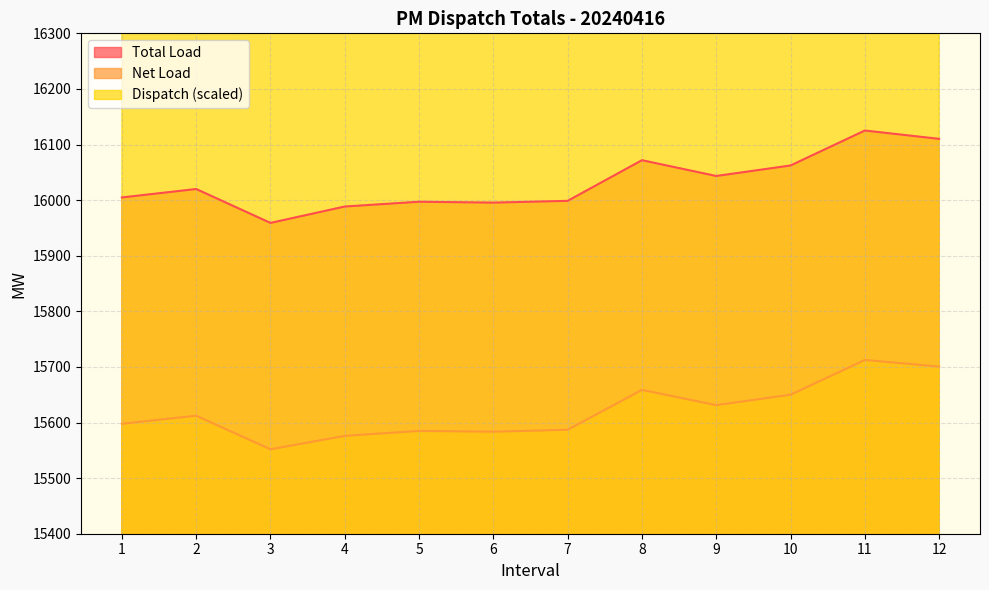

Where is the first local maximum for Dispatch?

2